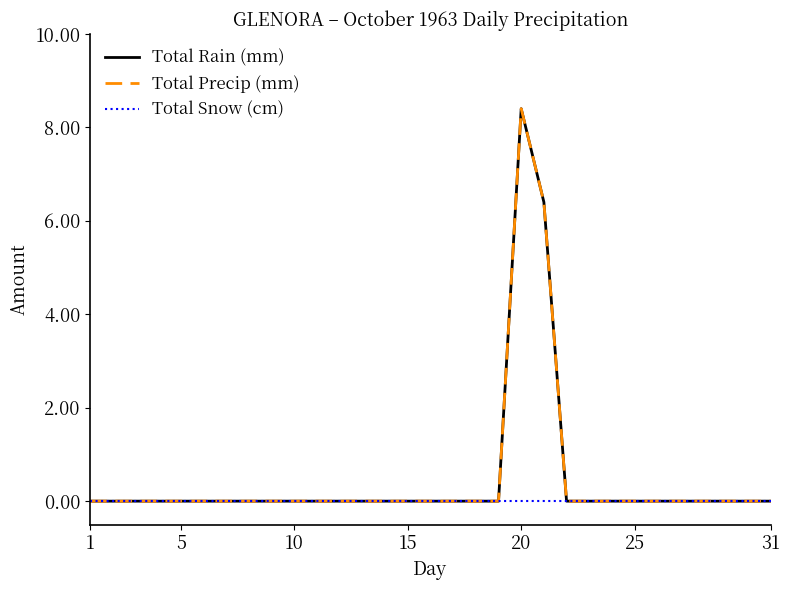

Does the chart display data point markers on the line(s)?

No